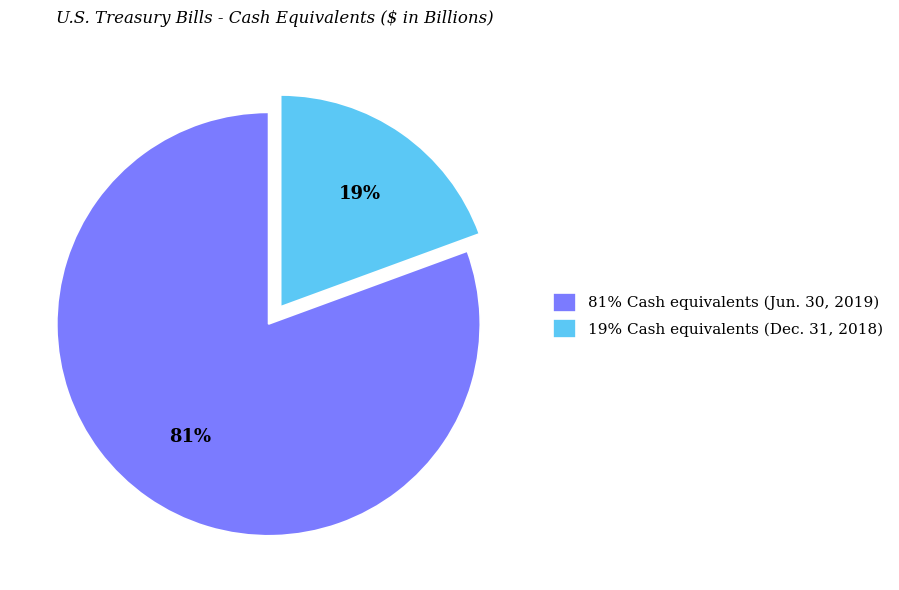

Is the sum of 19% Cash equivalents (Dec. 31, 2018) and 81% Cash equivalents (Jun. 30, 2019) greater than half?

Yes